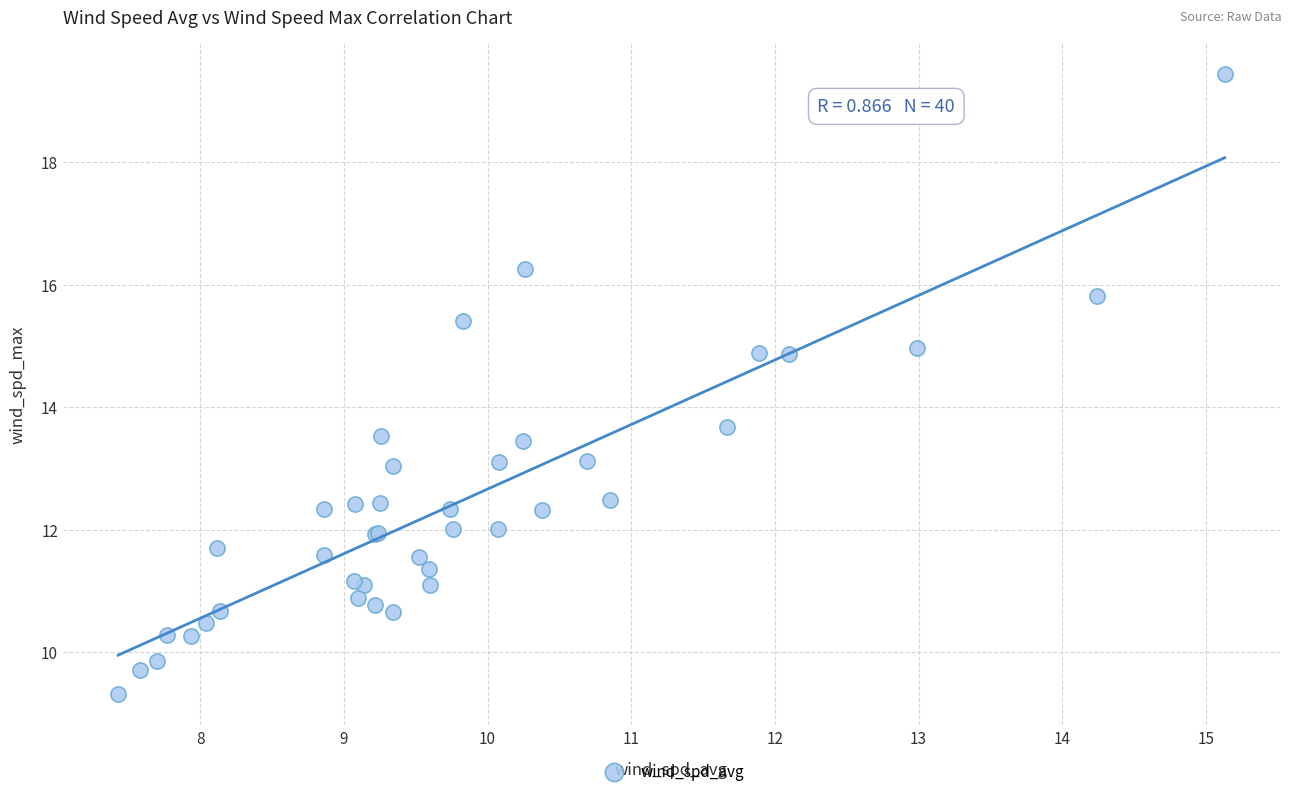

What Y value in the scatter plot is closest to 14?

13.7